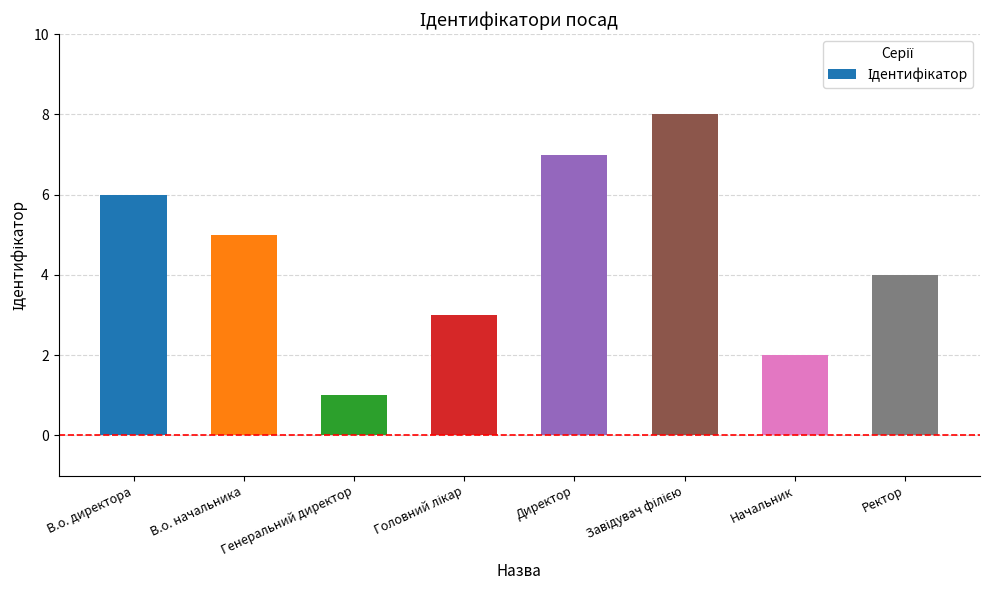

What position from the left is Начальник?

7